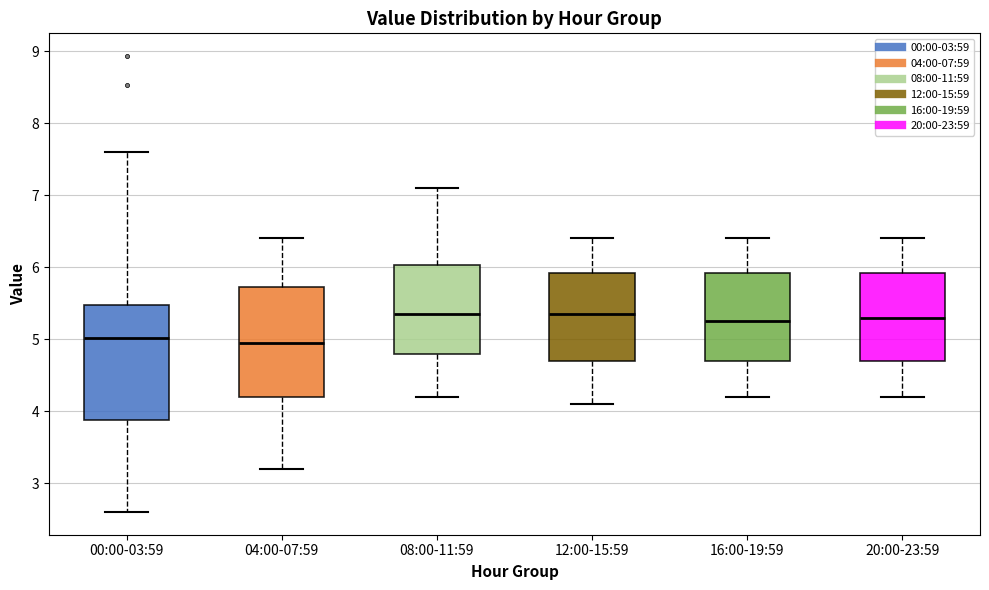

Reading left to right, transcribe this box plot: for each box, give where its median line is, the range the box spans, and where its two whiskers end, as read against the y-axis. The values are not printed on the chart, so give them approximately, as read against the axis.

00:00-03:59: median 5.0, box 3.9 to 5.5, whiskers 2.6 to 7.6
04:00-07:59: median 5.0, box 4.2 to 5.7, whiskers 3.2 to 6.4
08:00-11:59: median 5.4, box 4.8 to 6.0, whiskers 4.2 to 7.1
12:00-15:59: median 5.4, box 4.7 to 5.9, whiskers 4.1 to 6.4
16:00-19:59: median 5.3, box 4.7 to 5.9, whiskers 4.2 to 6.4
20:00-23:59: median 5.3, box 4.7 to 5.9, whiskers 4.2 to 6.4